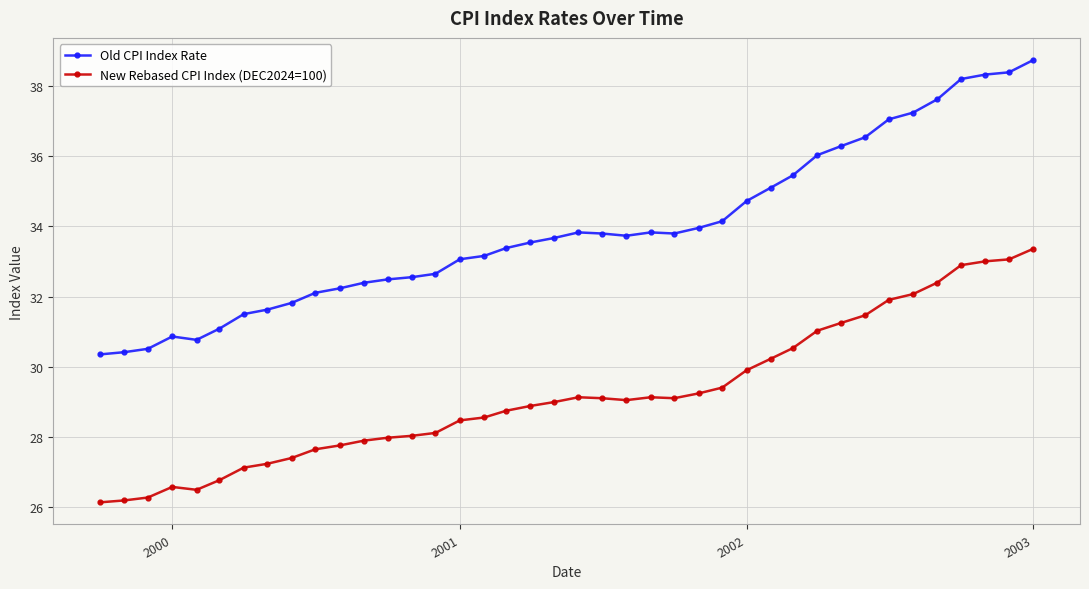

What is the average value of the Old CPI Index Rate series?

33.9